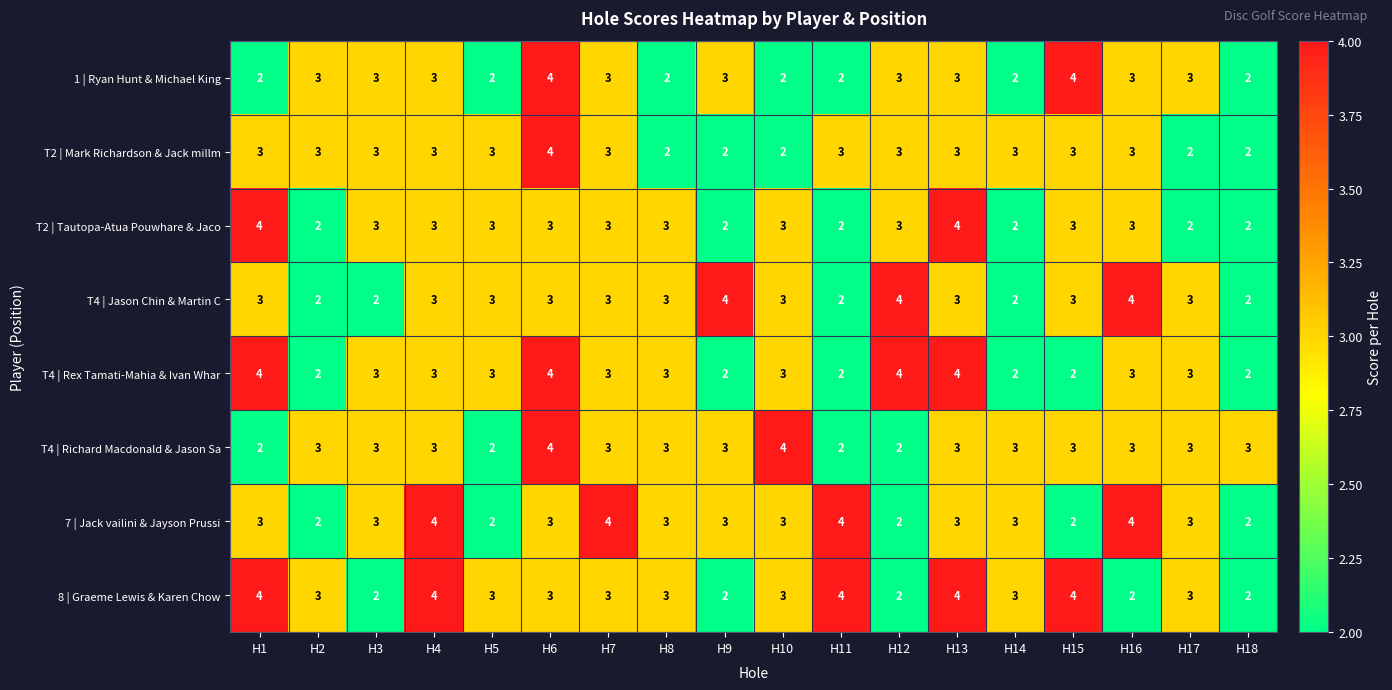

What is the highest value of the 8 | Graeme Lewis & Karen Chow series?

4